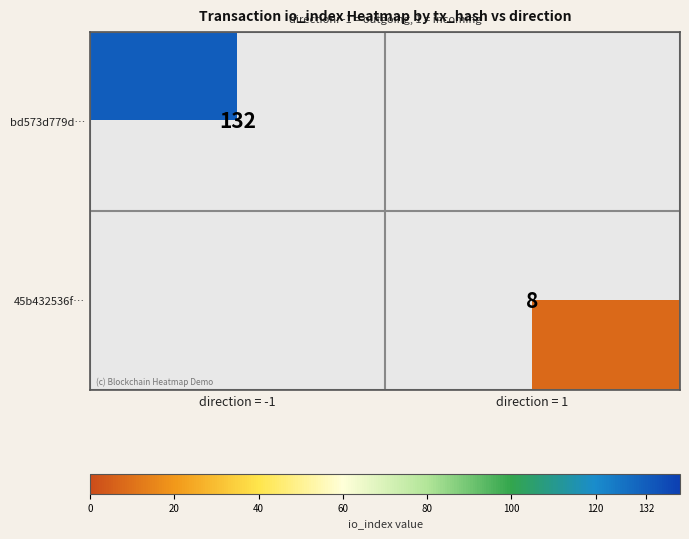

True or false: bd573d779d… has a value of 132 at direction = -1.

True